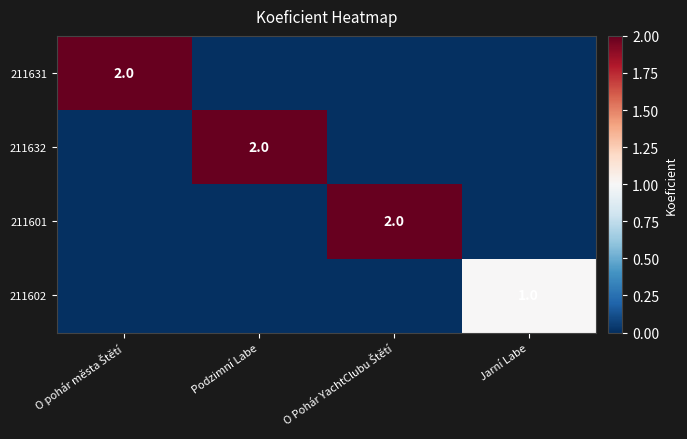

Is the value of 211631 at O Pohár YachtClubu Štětí greater than the value of 211632 at O Pohár YachtClubu Štětí?

No